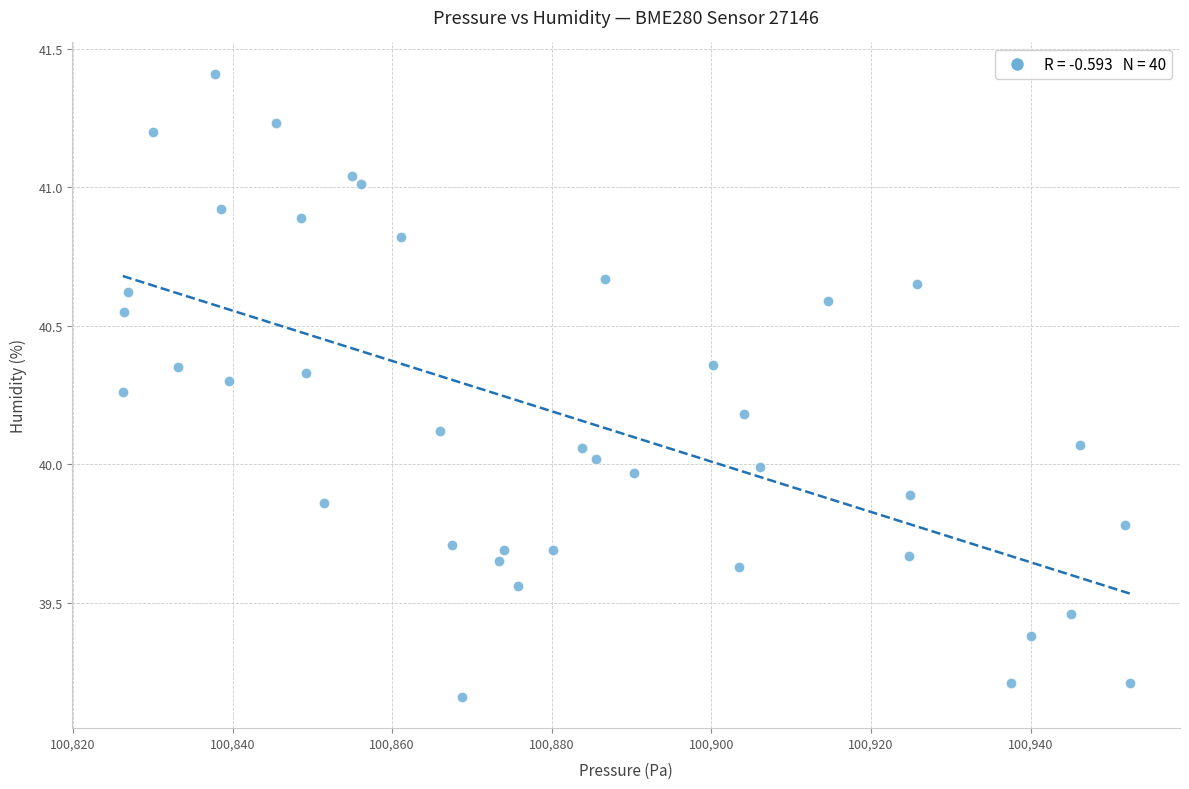

What is the range of X values (max minus min)?

126.2